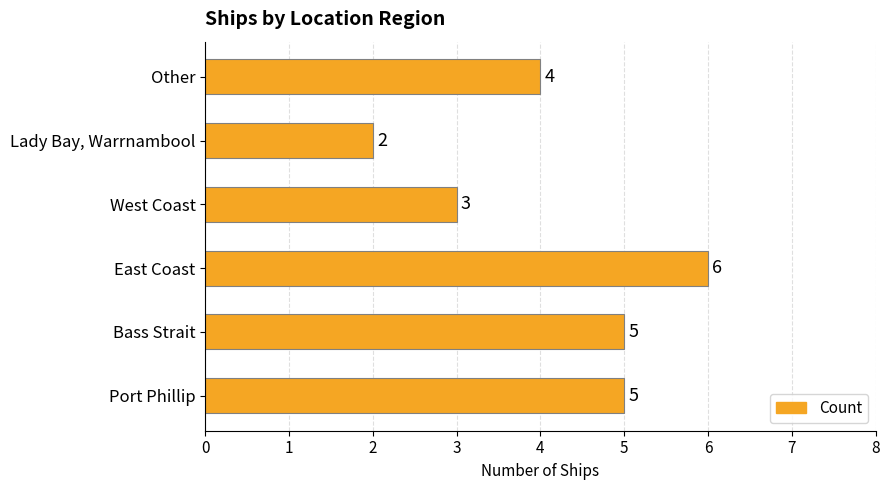

What is the greatest value displayed?

6